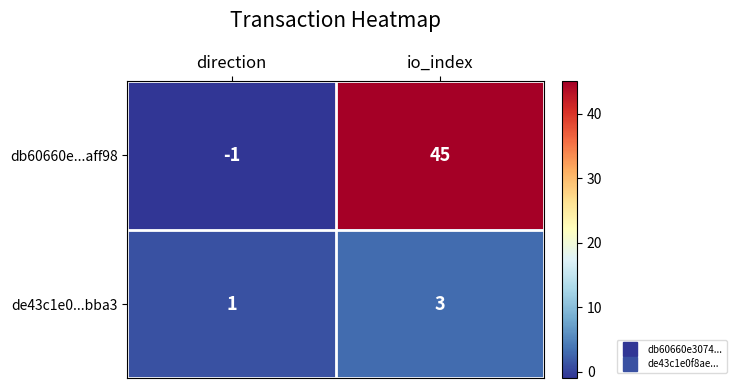

What is the maximum value for db60660e...aff98?

45